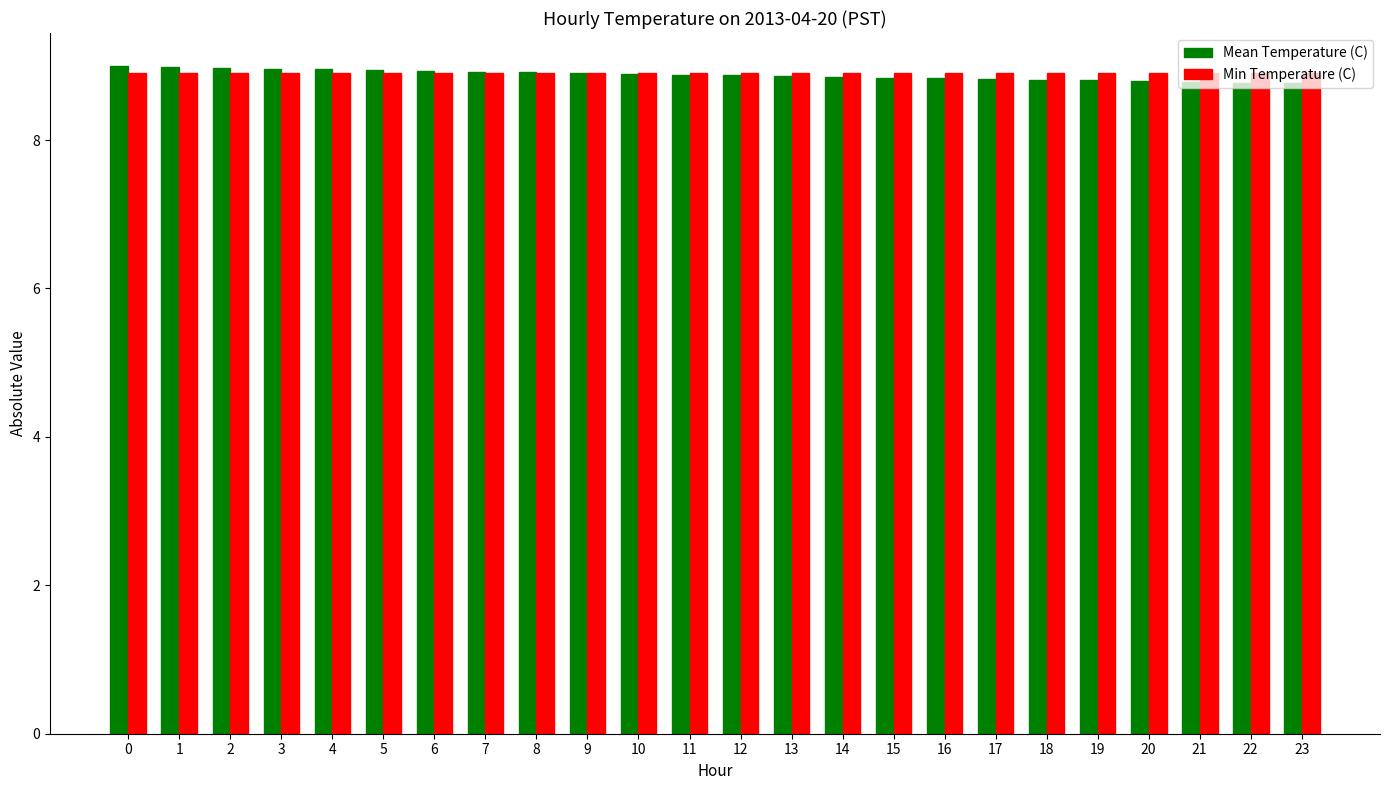

At how many categories does at least one series exceed 8?

24